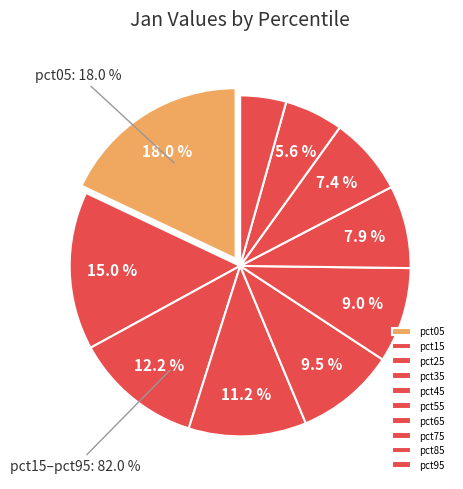

Does any single category account for the majority?

No